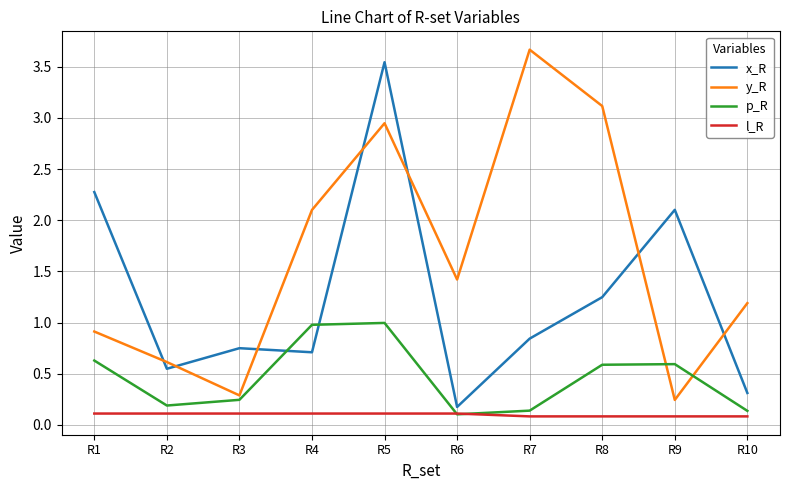

What is the greatest value displayed?

3.7